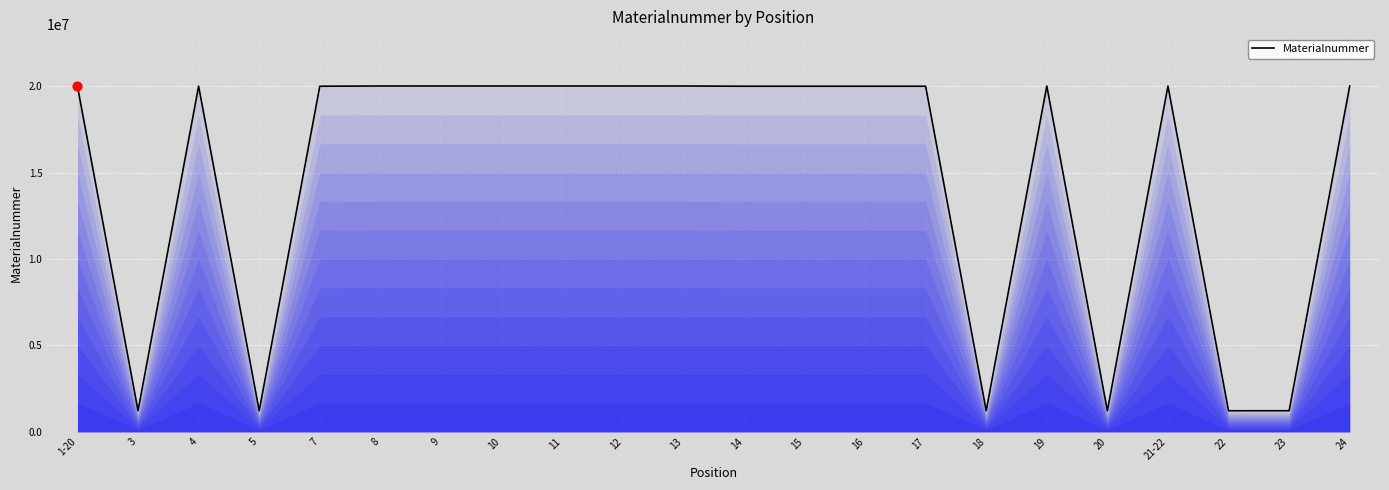

Between 19 and 3, which is larger?

19